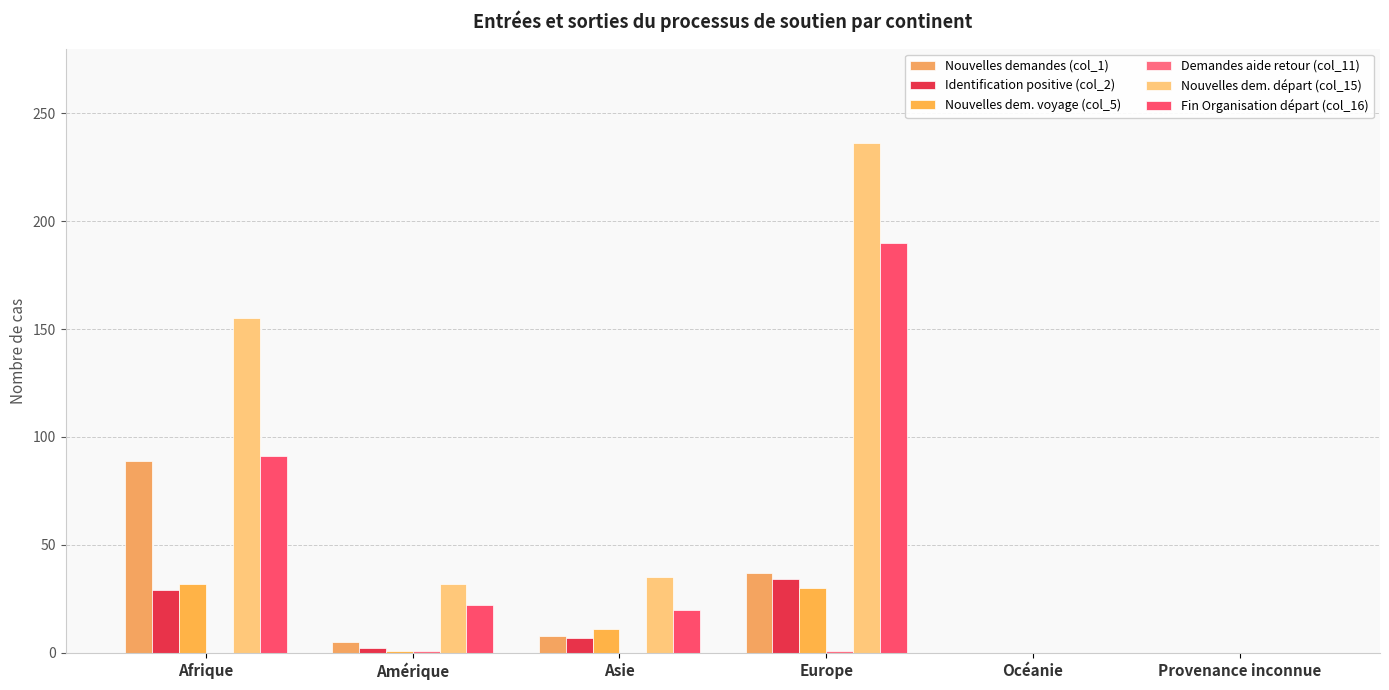

At which label does Demandes aide retour (col_11) reach its minimum?

Afrique